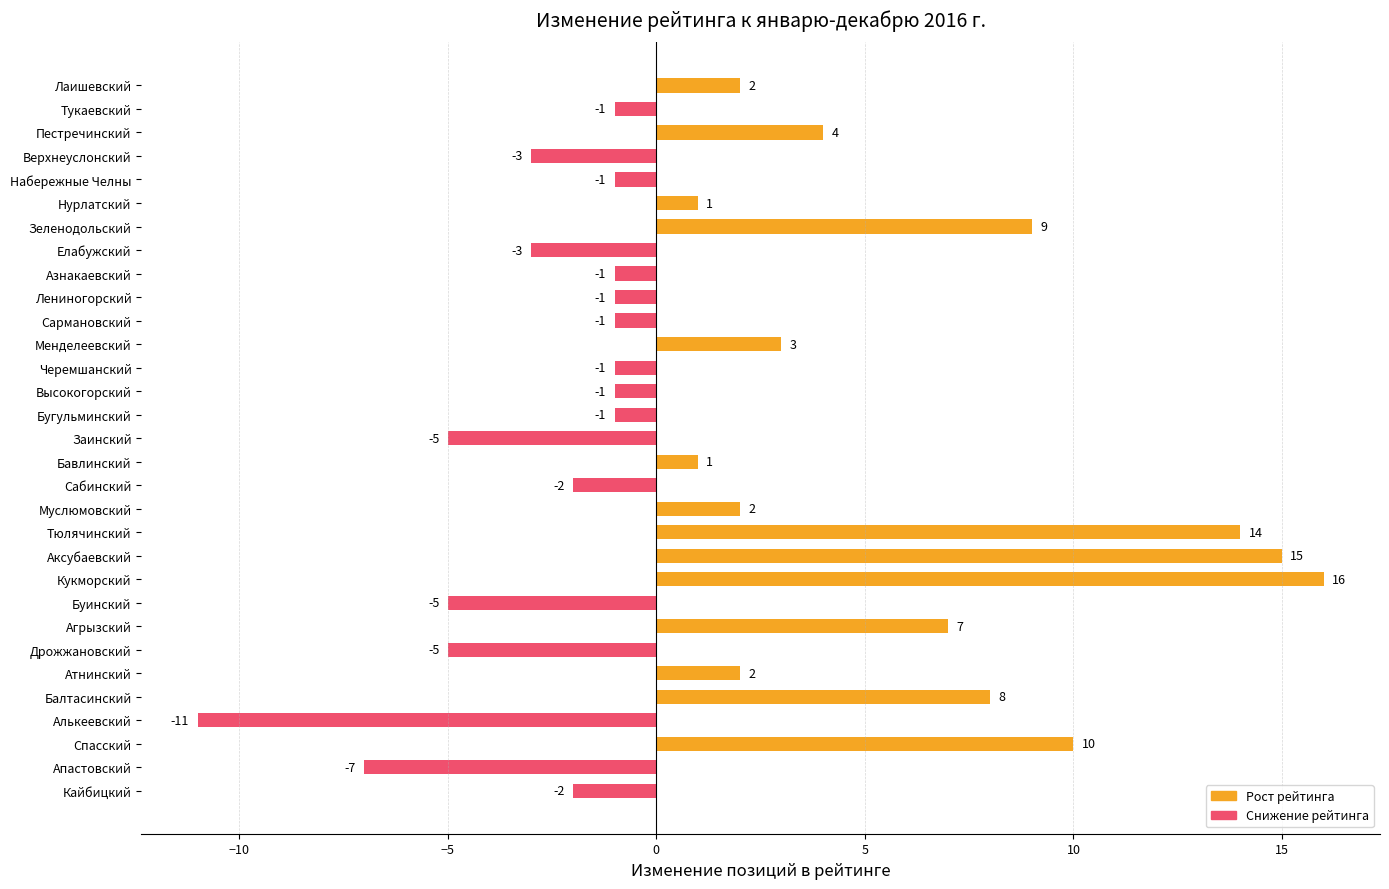

What is the label of the 10th bar from the top?

Лениногорский